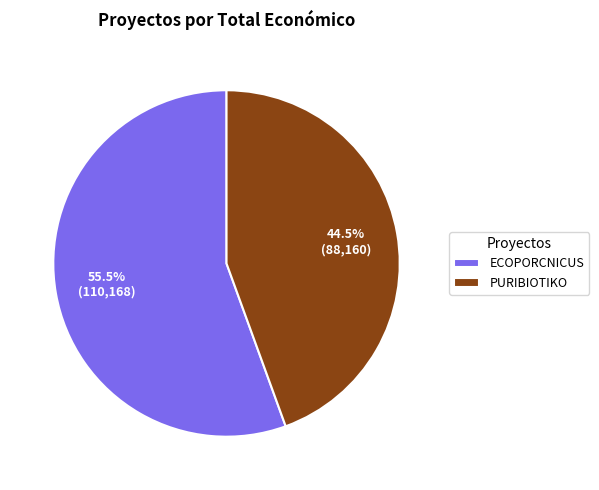

Which slice is the largest?

ECOPORCNICUS